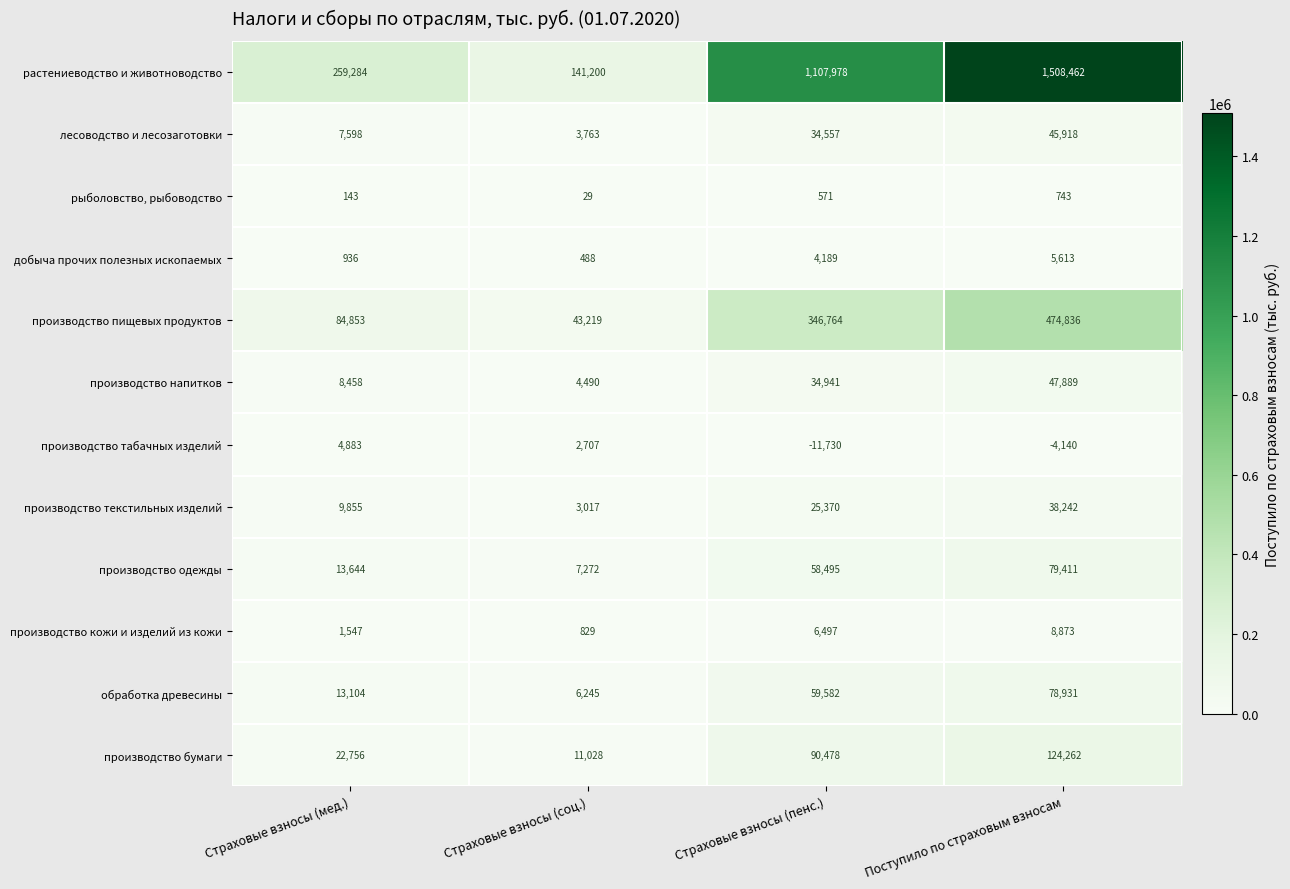

What is the difference between the maximum and second lowest values in the производство бумаги series?

101506